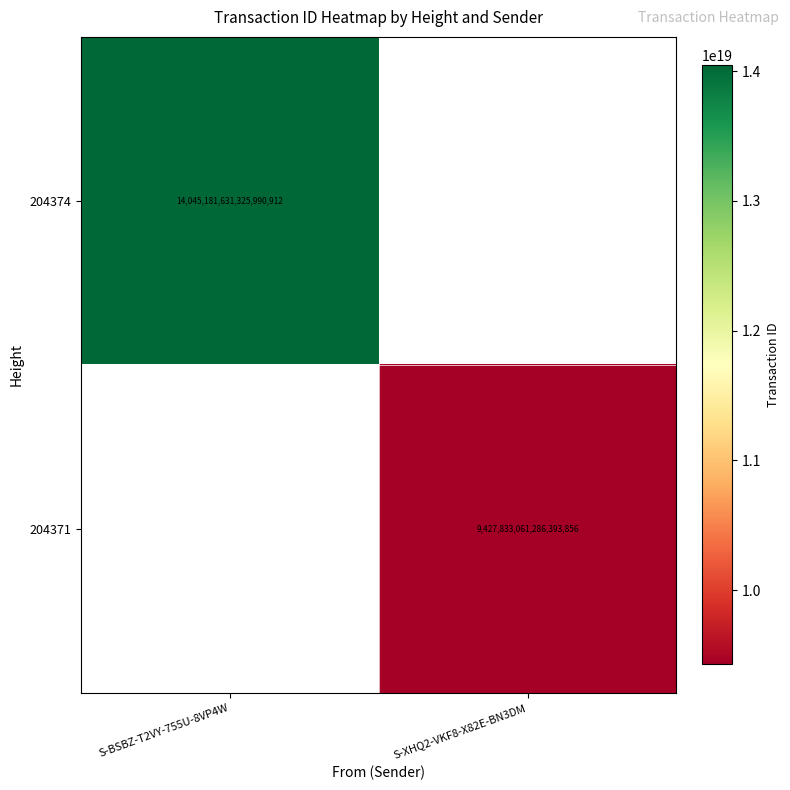

Is it true that 204374 equals 20072263465710600192 at S-BSBZ-T2VY-755U-8VP4W?

False